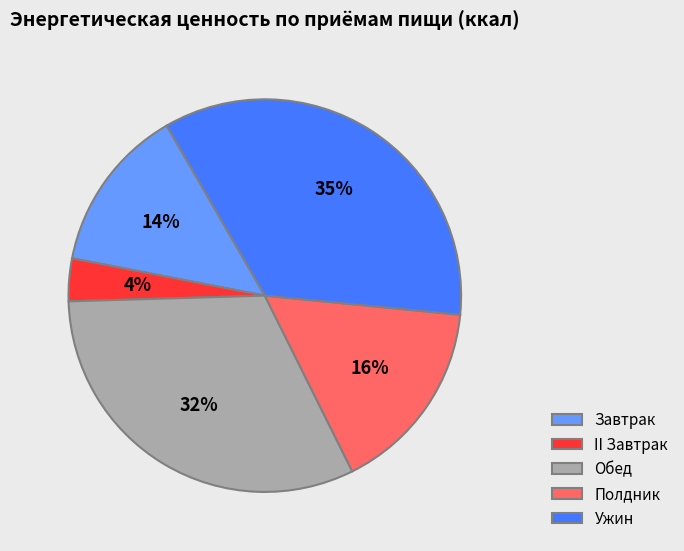

To the nearest percent, what portion does Завтрак represent?

14%